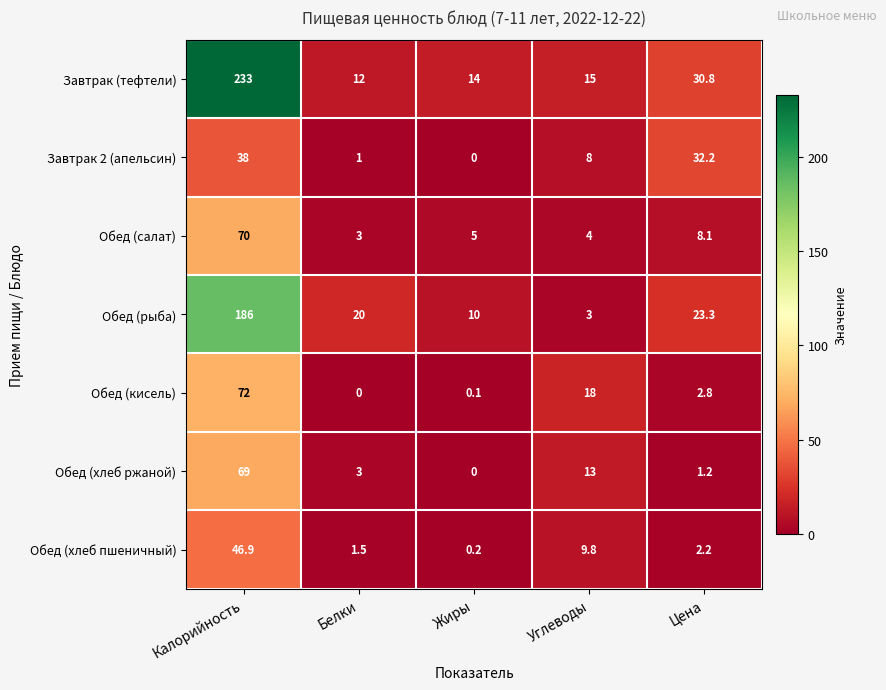

What is the difference between the highest and lowest values at Белки?

20.0